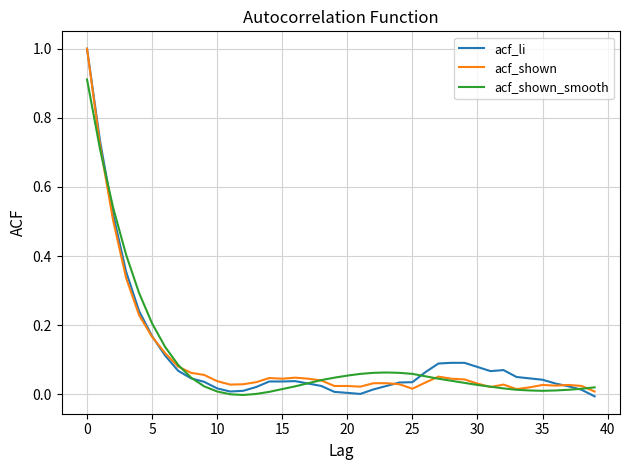

Which series has the widest spread of values?

acf_li